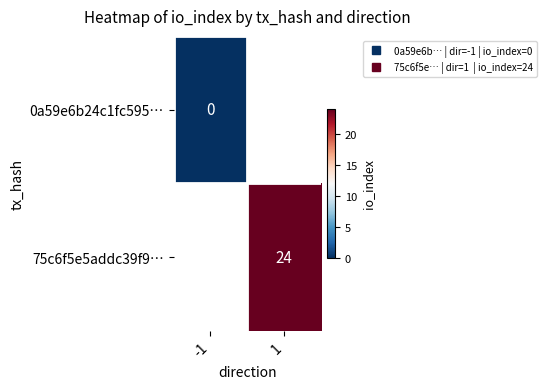

The value of 0a59e6b24c1fc595… at -1 is 0.0. True or false?

True